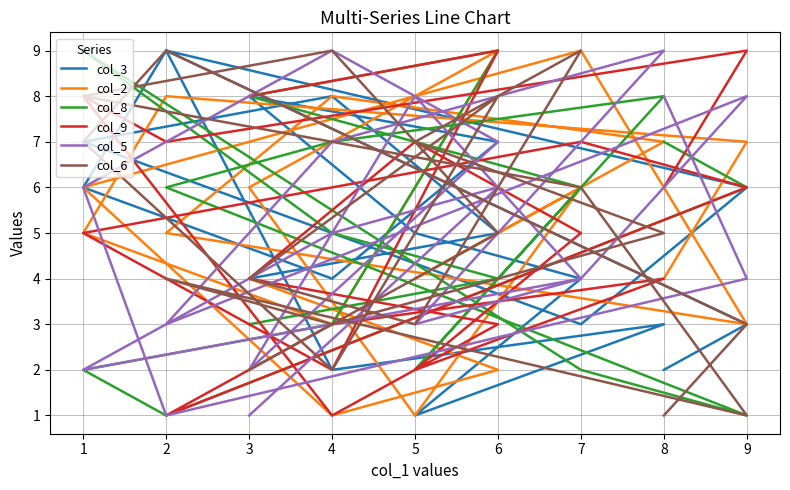

What is the value of the col_3 point at the 18th from the left?

5